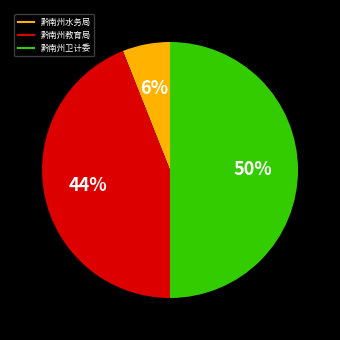

What percentage is the 黔南州卫计委 slice, to the nearest percent?

50%